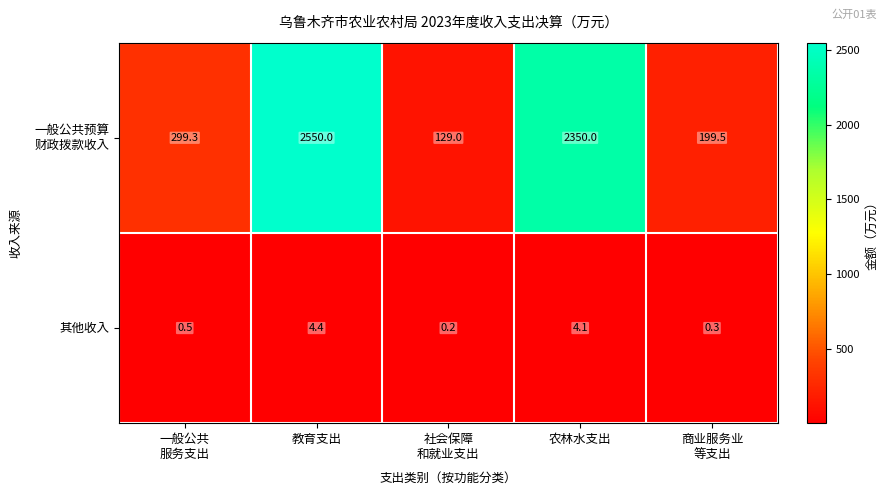

The value of 其他收入 at 教育支出 is 4.4. True or false?

True